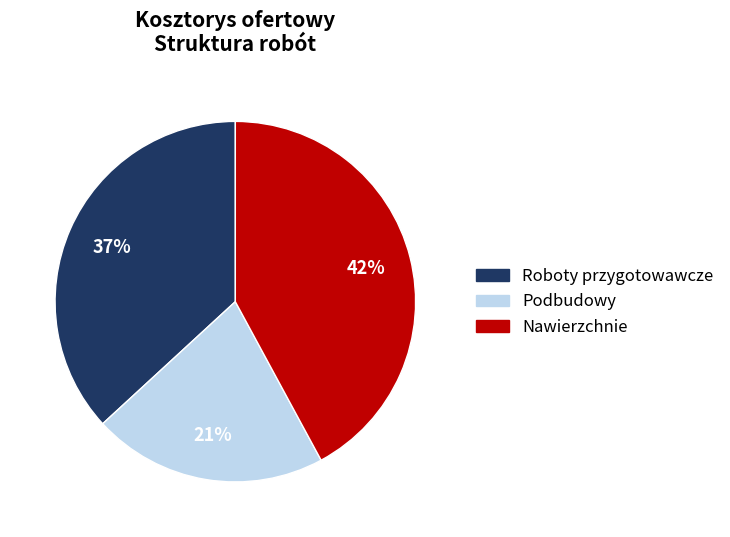

Which slice is the smallest?

Podbudowy